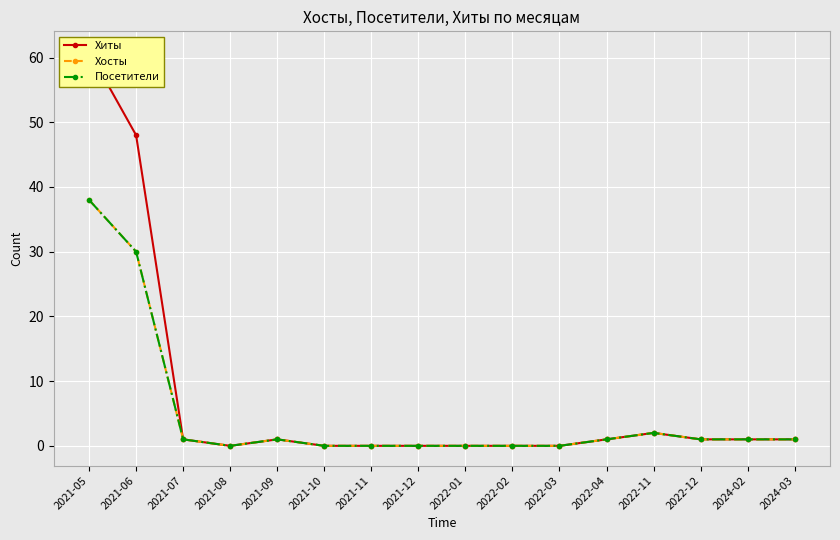

The Посетители series shows 0 at 2022-02. True or false?

True